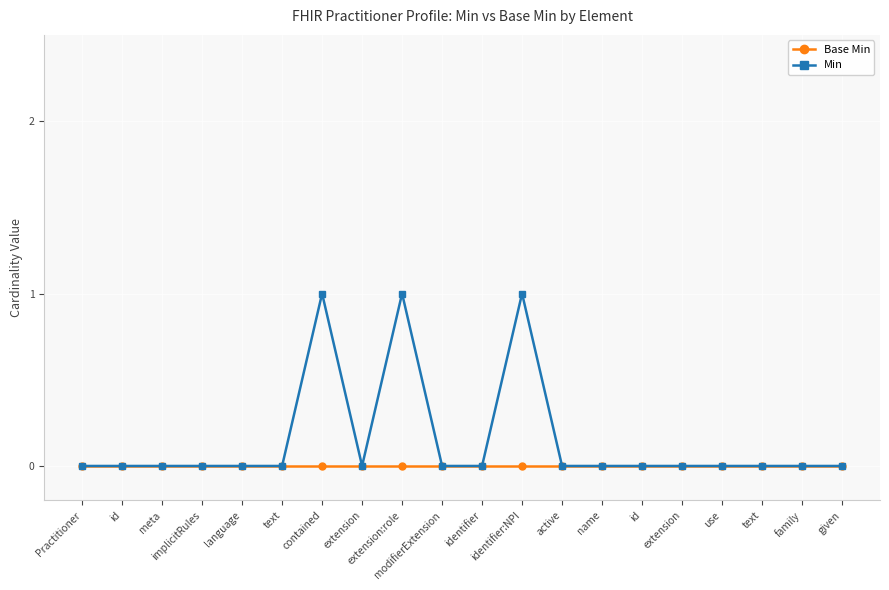

How many series are shown in this chart?

2